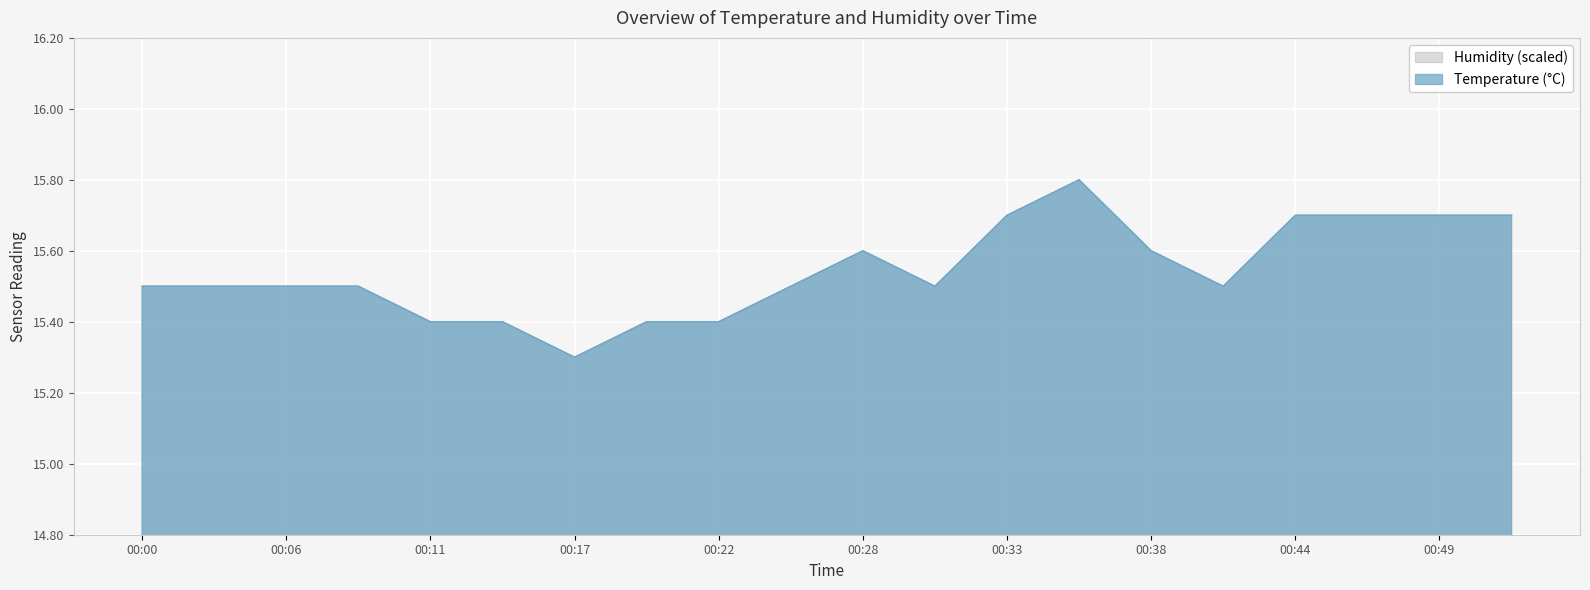

What is the value of the 18th point from the left?

15.7